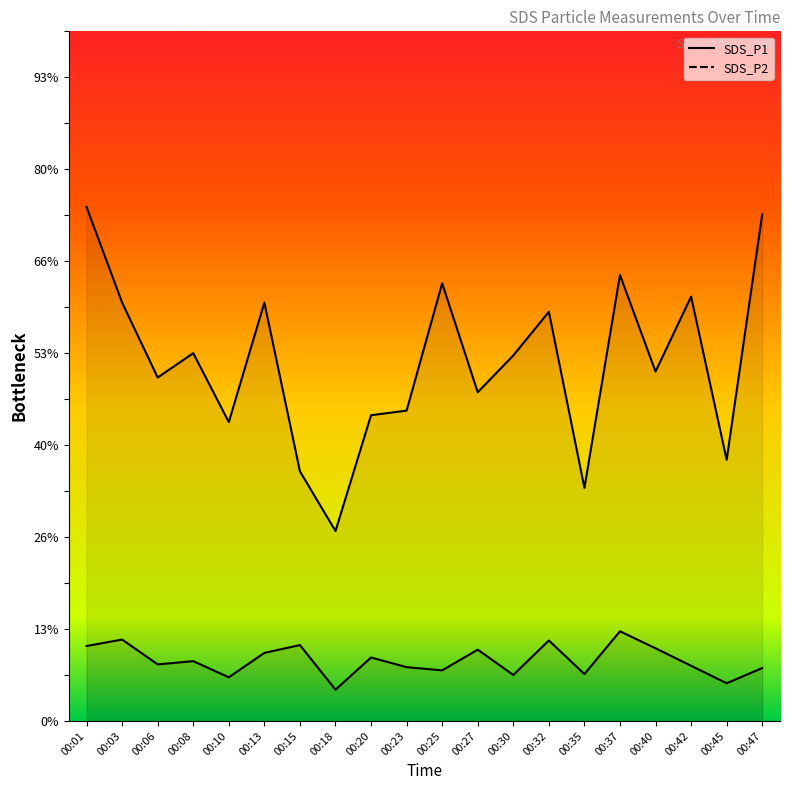

Rank the series by their maximum value, from highest to lowest.

SDS_P1, SDS_P2